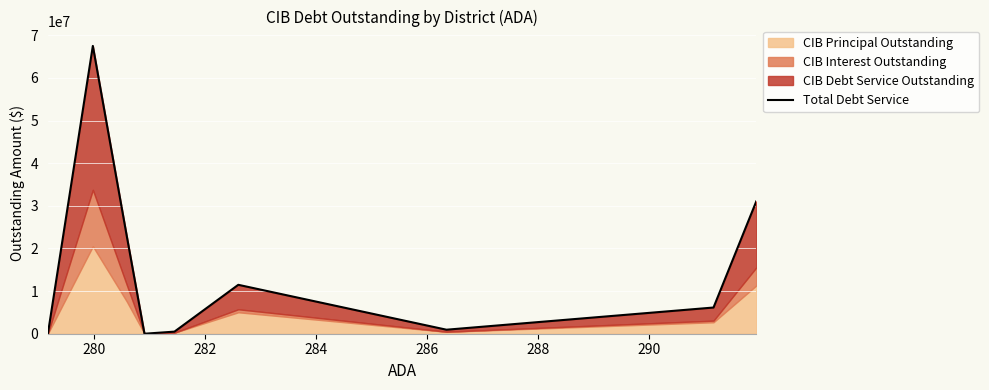

Where does the data first go above 6144825?

280